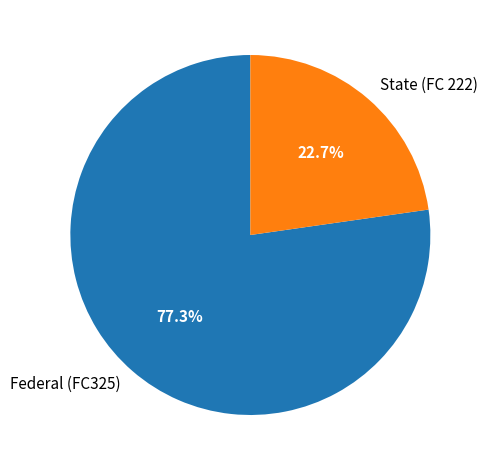

Which category has the biggest portion of the pie?

Federal (FC325)